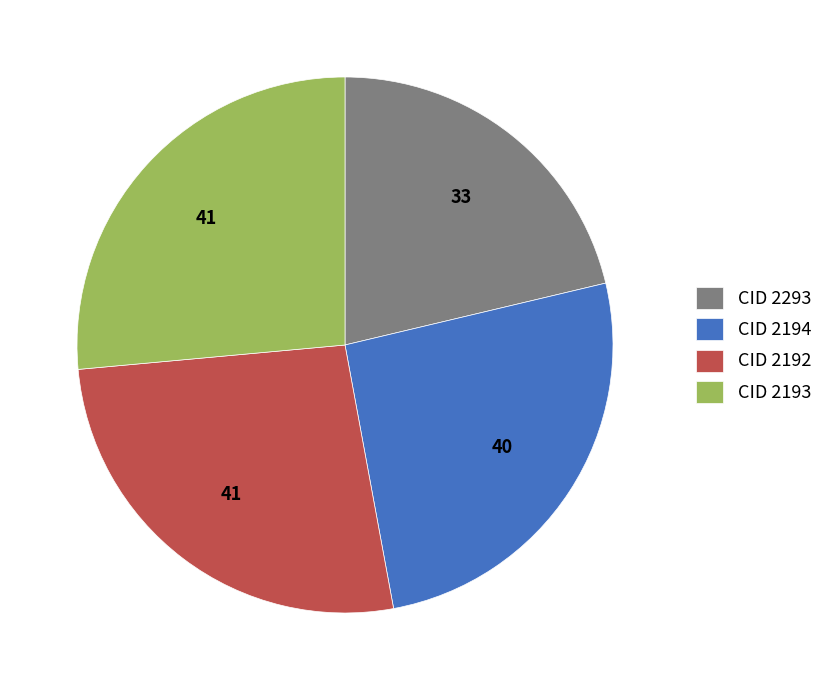

The CID 2194 slice represents 26% of the pie. True or false?

True